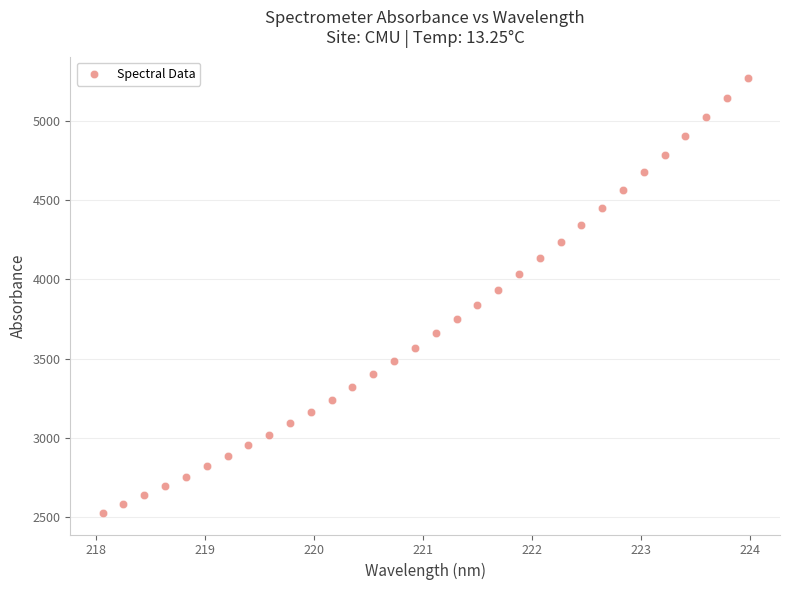

What is the range of Y values (max minus min)?

2737.5